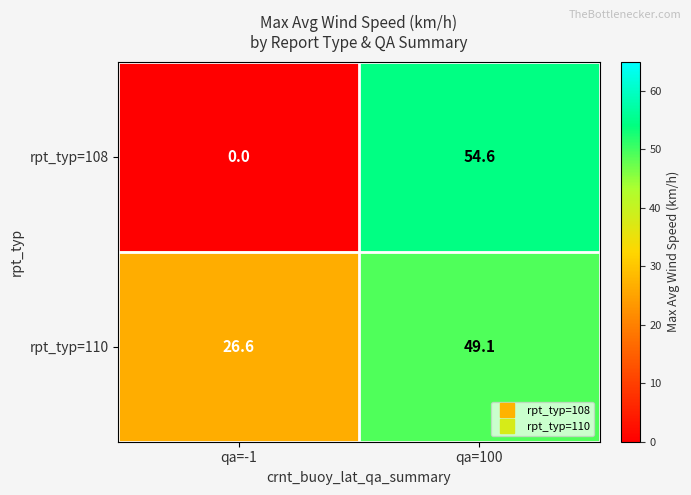

Is it true that rpt_typ=108 equals 0.0 at qa=-1?

True